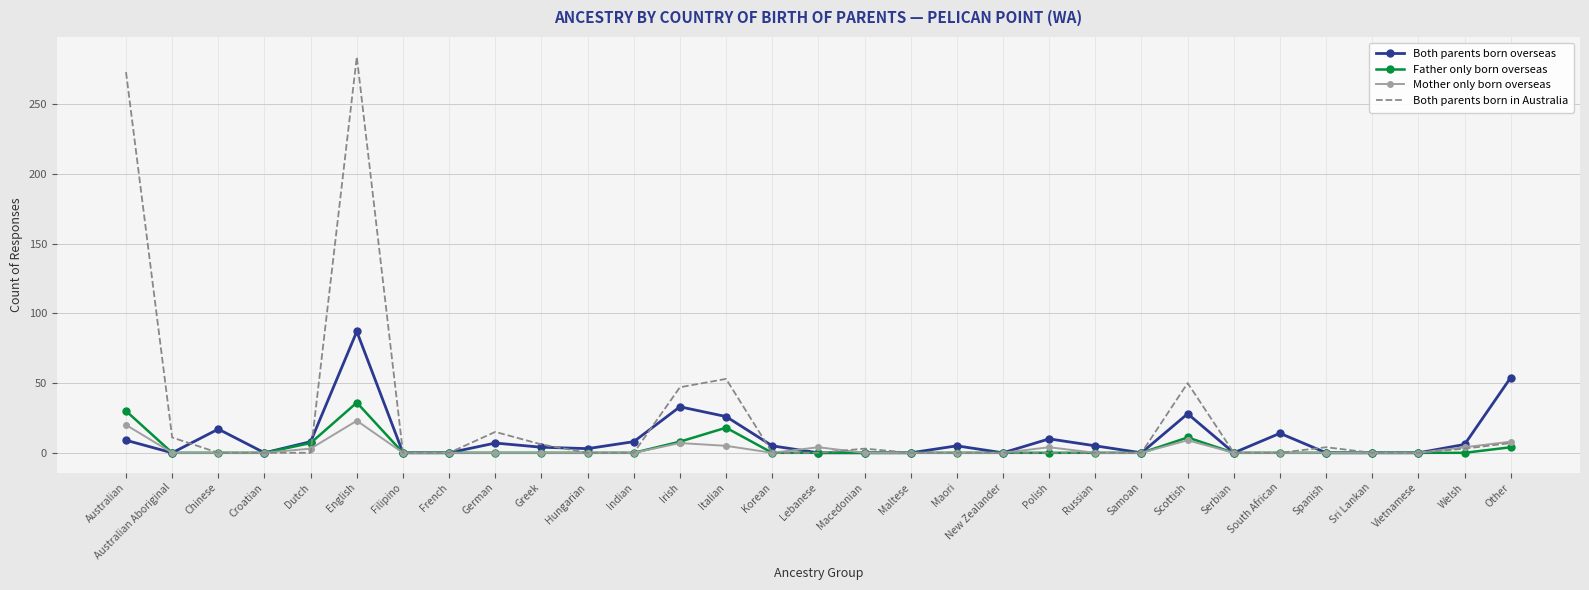

List the series in order of their peak value, highest first.

Both parents born in Australia, Both parents born overseas, Father only born overseas, Mother only born overseas